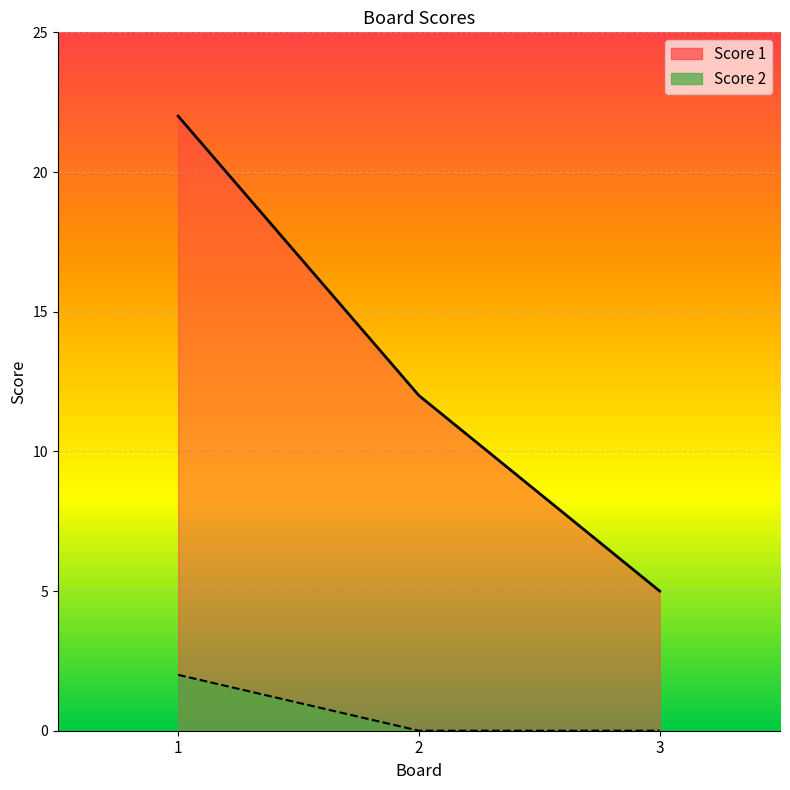

Count the Score 1 values in the range 5 to 22.

3